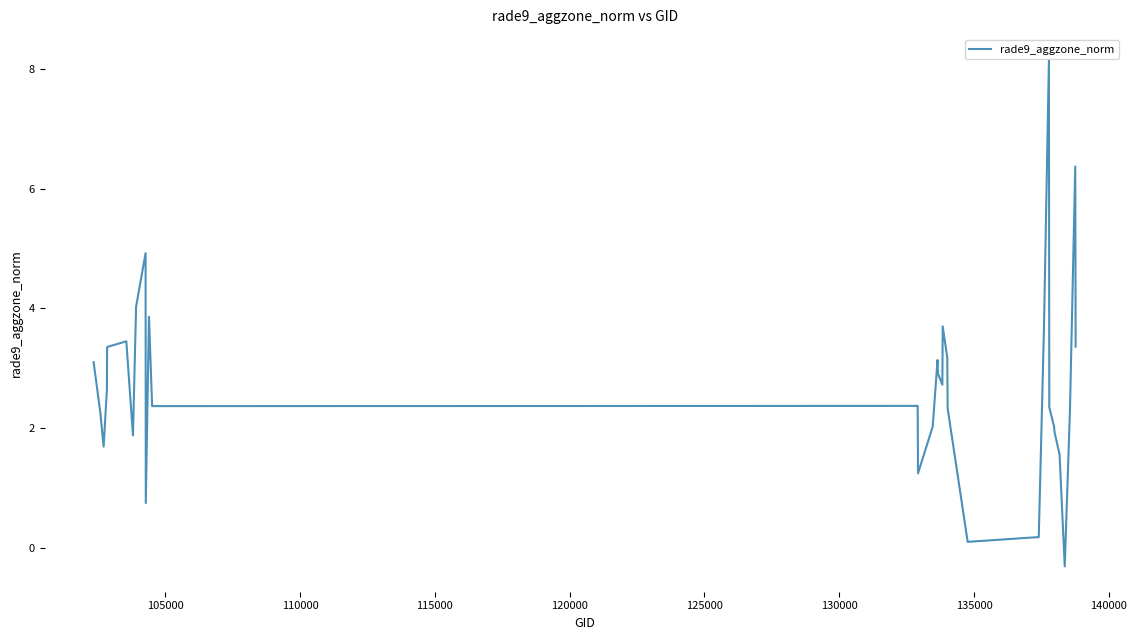

What is the maximum value shown in the chart?

8.1